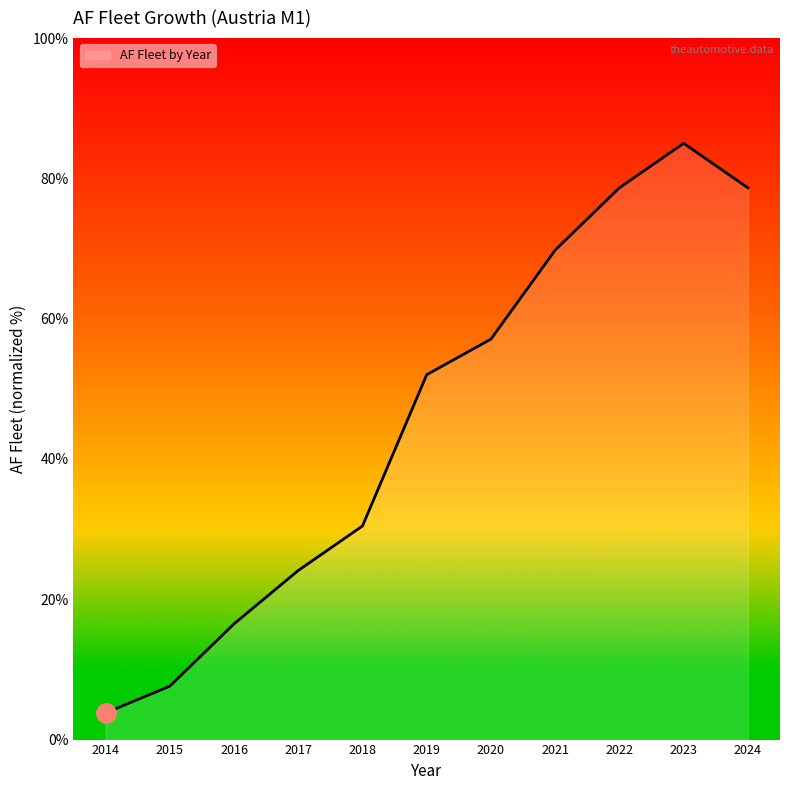

What is the difference between the maximum and minimum values?

81.2